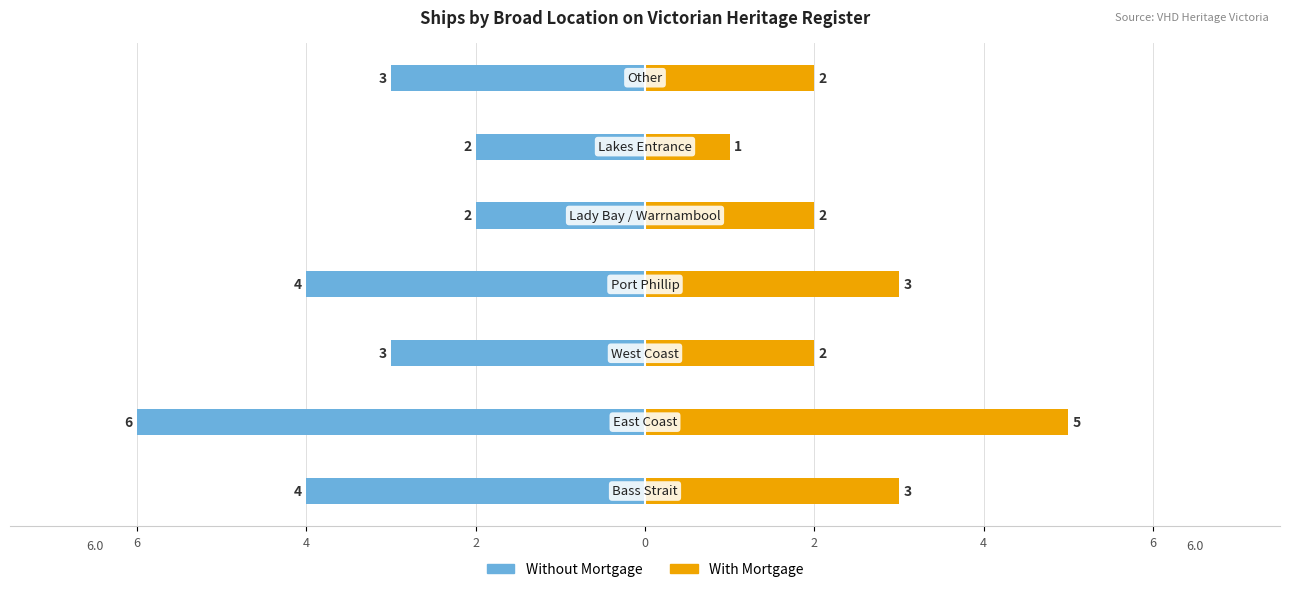

What is the approximate value of With Mortgage at 2?

2